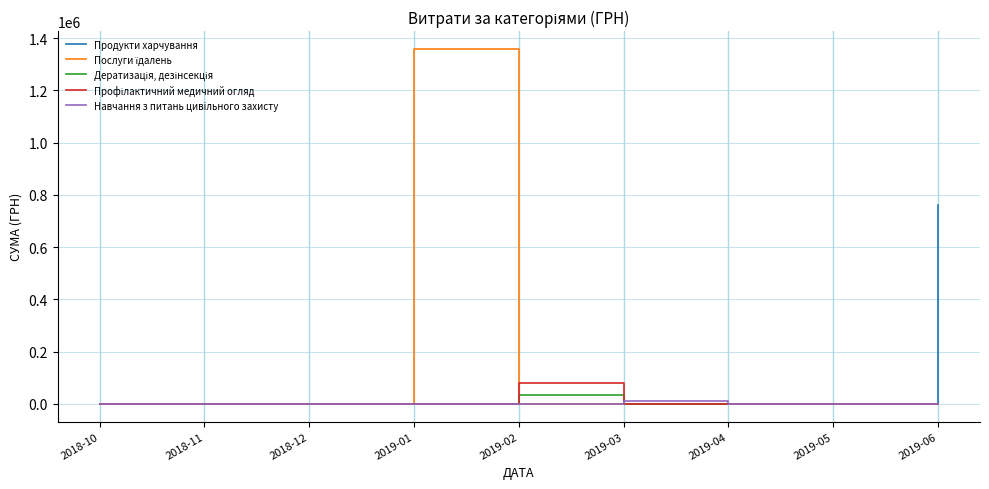

What is the greatest value displayed?

1358908.2